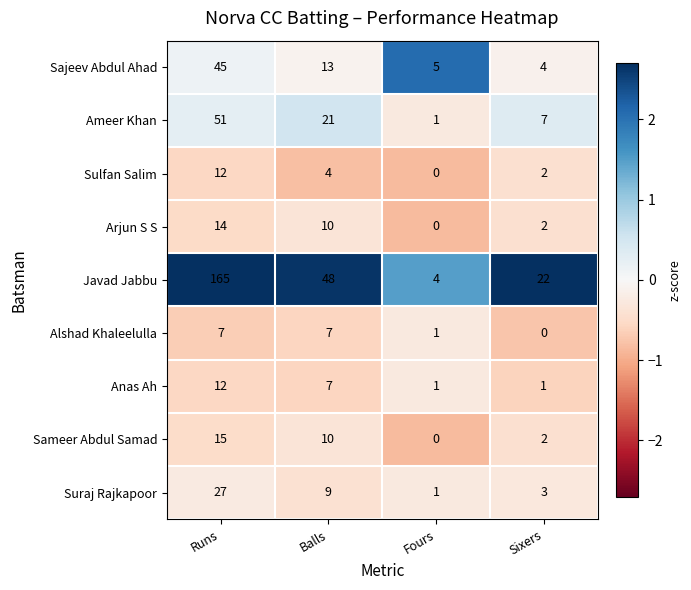

What is the spread (max minus min) of values at Fours?

5